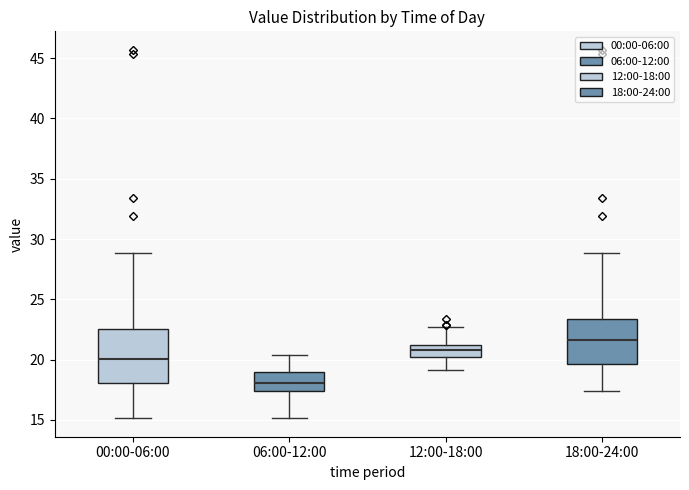

Which box has the lowest median line?

06:00-12:00